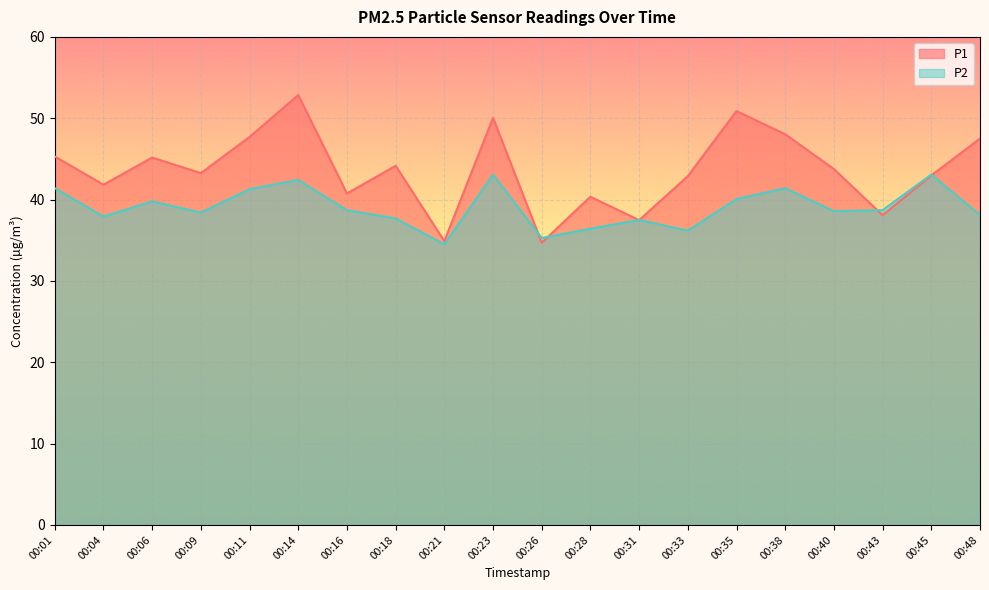

What is the difference between the maximum and second lowest values in the P2 series?

7.8